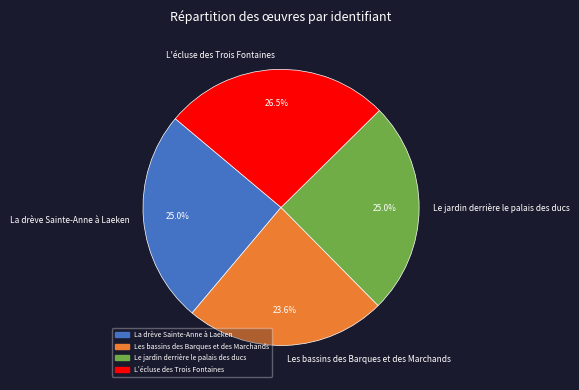

The Le jardin derrière le palais des ducs slice represents 40% of the pie. True or false?

False